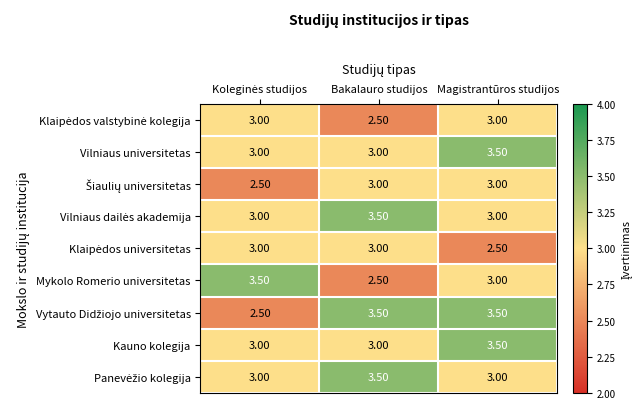

What is the difference between the maximum and second lowest values in the Mykolo Romerio universitetas series?

0.5